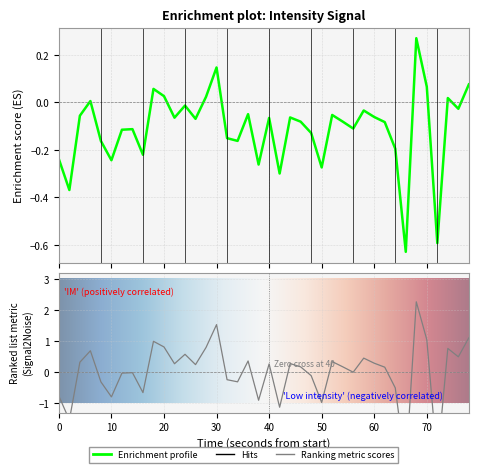

Reading right to left, what are all the values shown in this chart?

0.1	-0.0	0.0	-0.6	0.1	0.3	-0.6	-0.2	-0.1	-0.1	-0.0	-0.1	-0.1	-0.1	-0.3	-0.1	-0.1	-0.1	-0.3	-0.1	-0.3	-0.0	-0.2	-0.2	0.1	0.0	-0.1	-0.0	-0.1	0.0	0.1	-0.2	-0.1	-0.1	-0.2	-0.2	0.0	-0.1	-0.4	-0.2